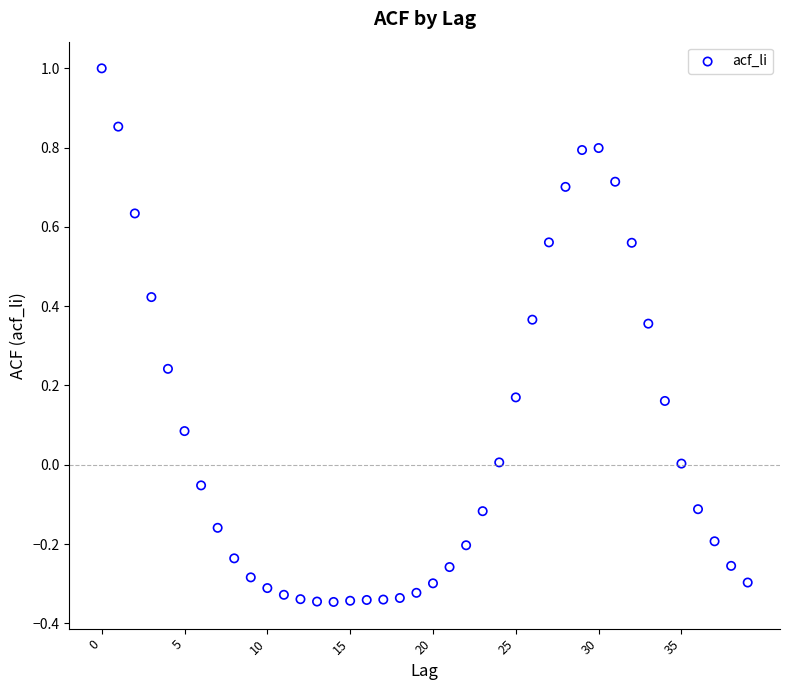

What is the range of Y values (max minus min)?

1.3